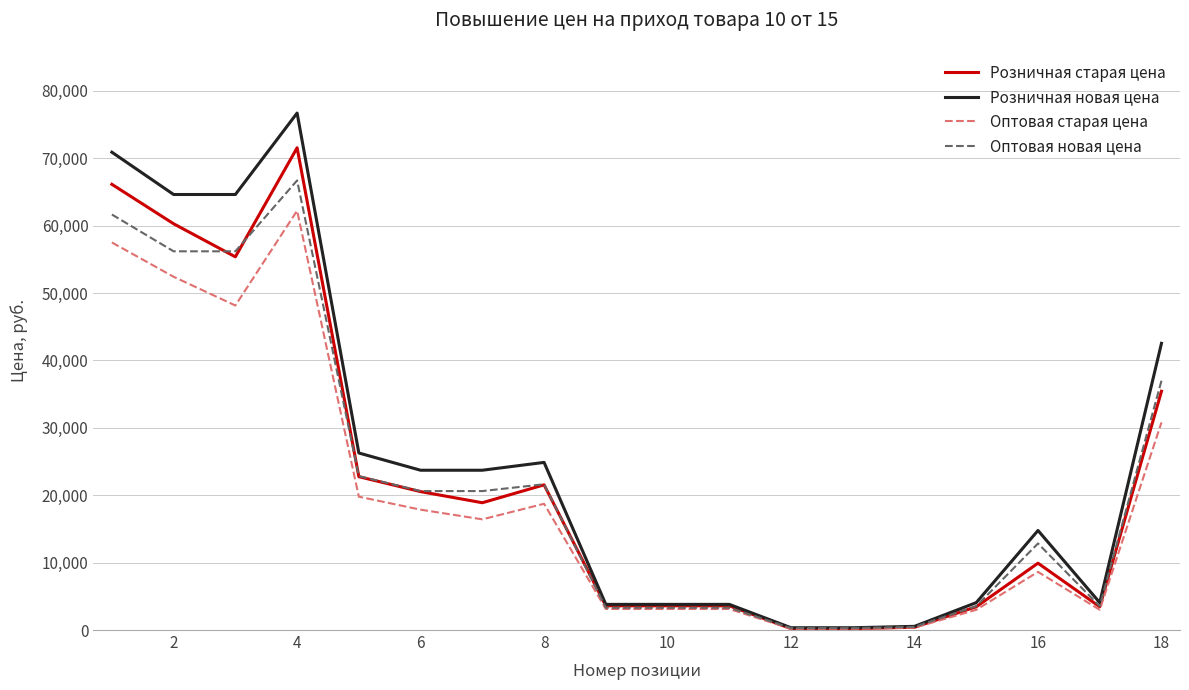

Which series has the widest spread of values?

Розничная новая цена